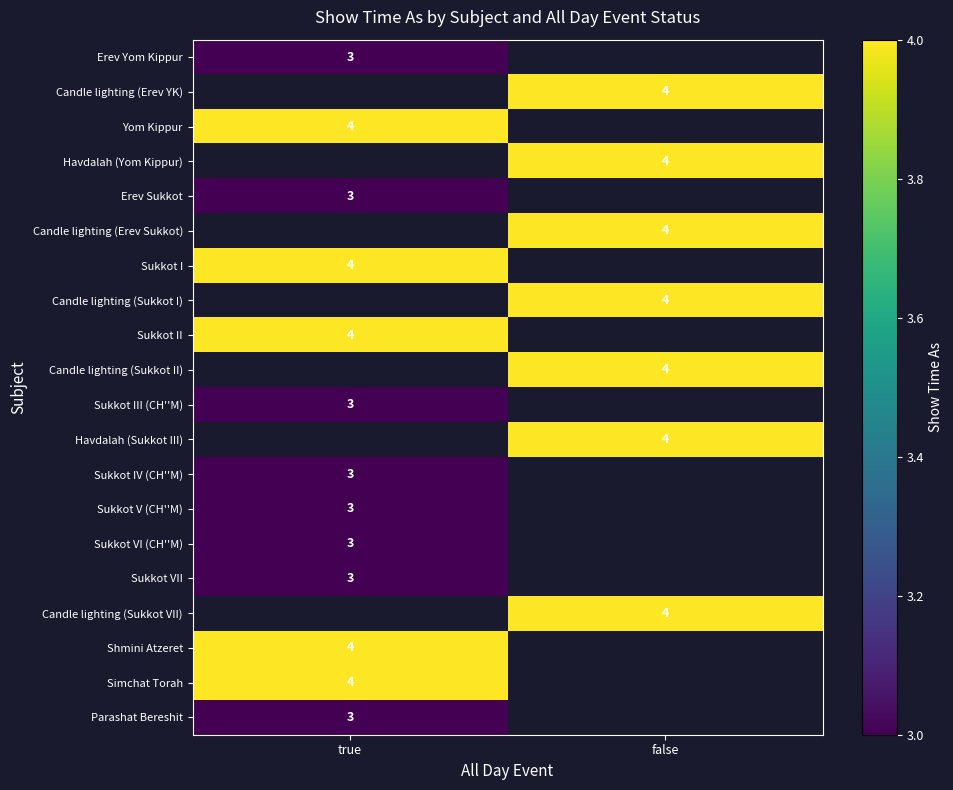

True or false: Shmini Atzeret has a value of 4 at true.

True